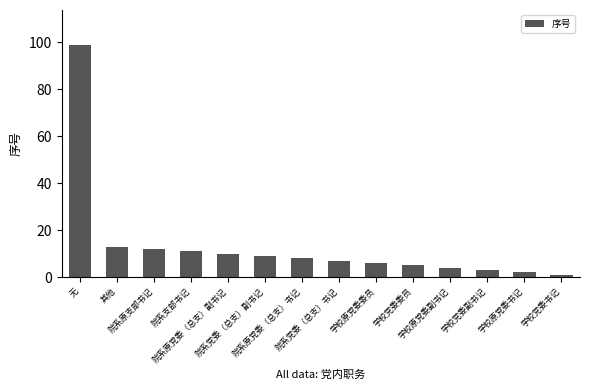

List the labels in order of value, smallest first.

学校党委书记, 学校原党委书记, 学校党委副书记, 学校原党委副书记, 学校党委委员, 学校原党委委员, 院系党委（总支）书记, 院系原党委（总支）书记, 院系党委（总支）副书记, 院系原党委（总支）副书记, 院系支部书记, 院系原支部书记, 其他, 无